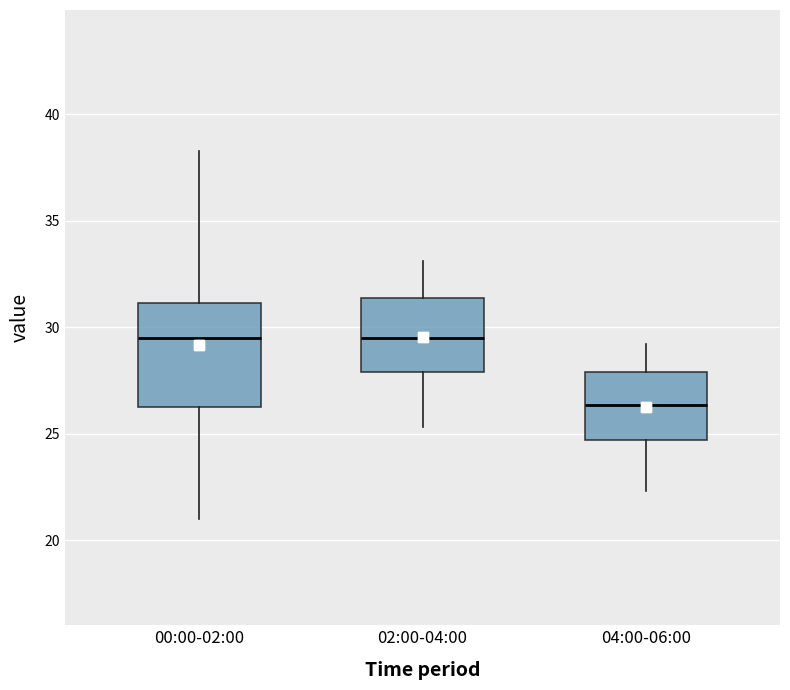

Reading left to right, transcribe this box plot: for each box, give where its median line is, the range the box spans, and where its two whiskers end, as read against the y-axis. The values are not printed on the chart, so give them approximately, as read against the axis.

00:00-02:00: median 29.5, box 26.0 to 31.0, whiskers 21.0 to 38.5
02:00-04:00: median 29.5, box 28.0 to 31.5, whiskers 25.5 to 33.0
04:00-06:00: median 26.5, box 24.5 to 28.0, whiskers 22.5 to 29.0